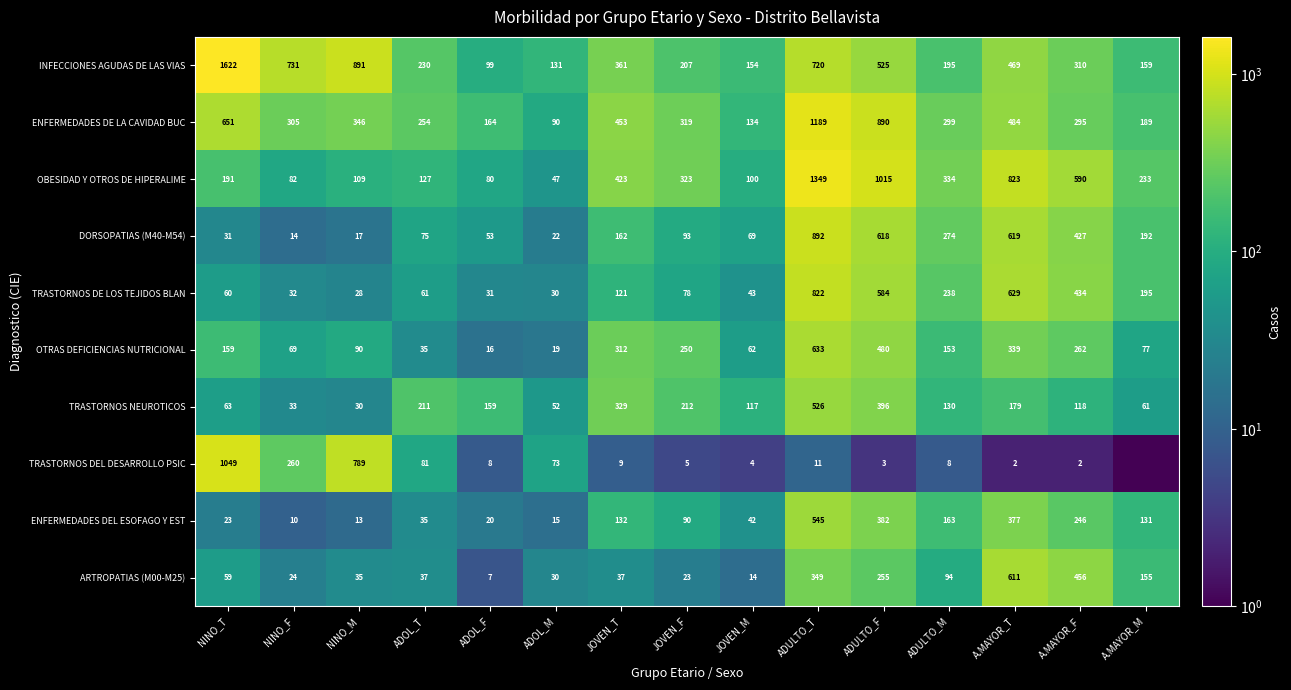

What is the total value across all series at ADULTO_T?

7036.0